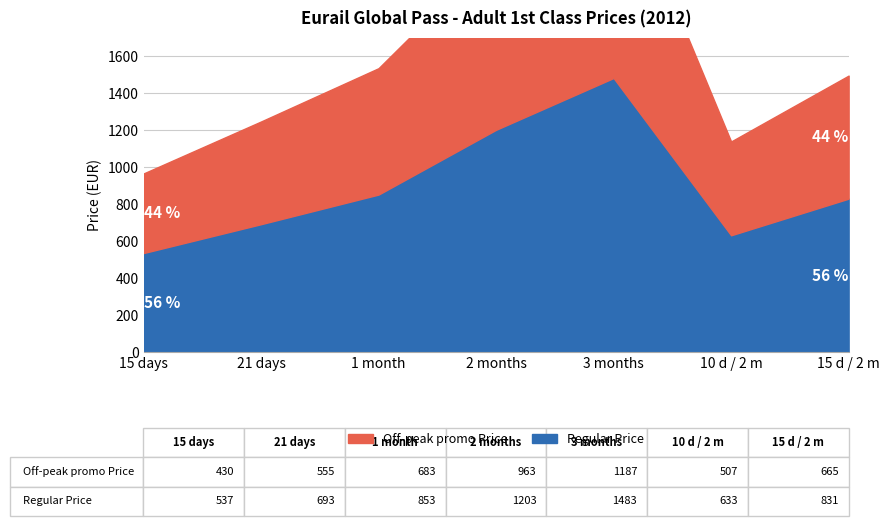

What is the sum of all Regular Price values?

6233